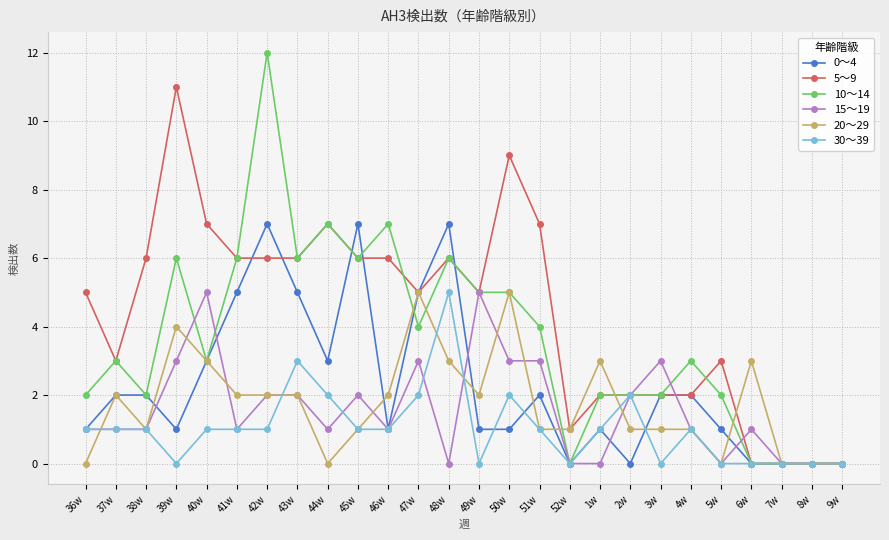

What is the greatest value displayed?

12